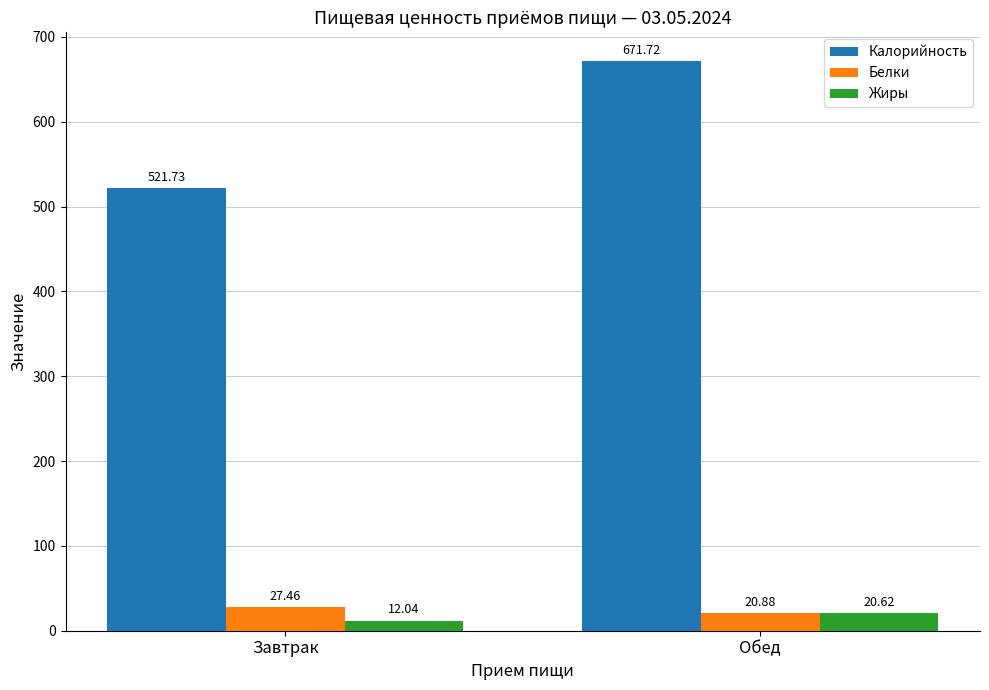

What is the label of the 1st bar from the right?

Обед